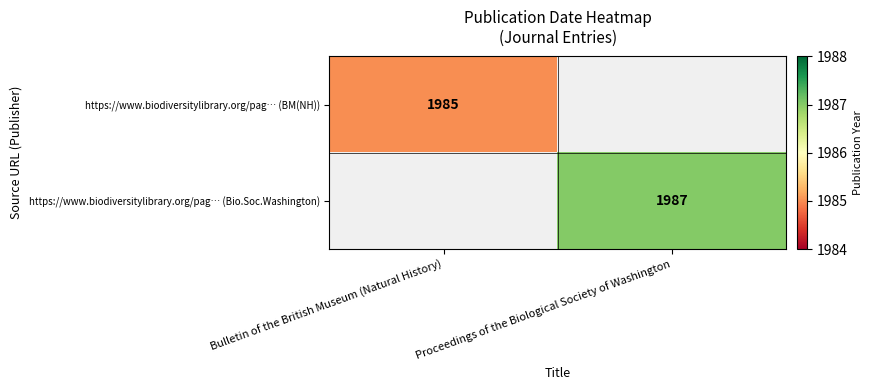

Between Bulletin of the British Museum (Natural History) and Proceedings of the Biological Society of Washington, which is larger?

Proceedings of the Biological Society of Washington